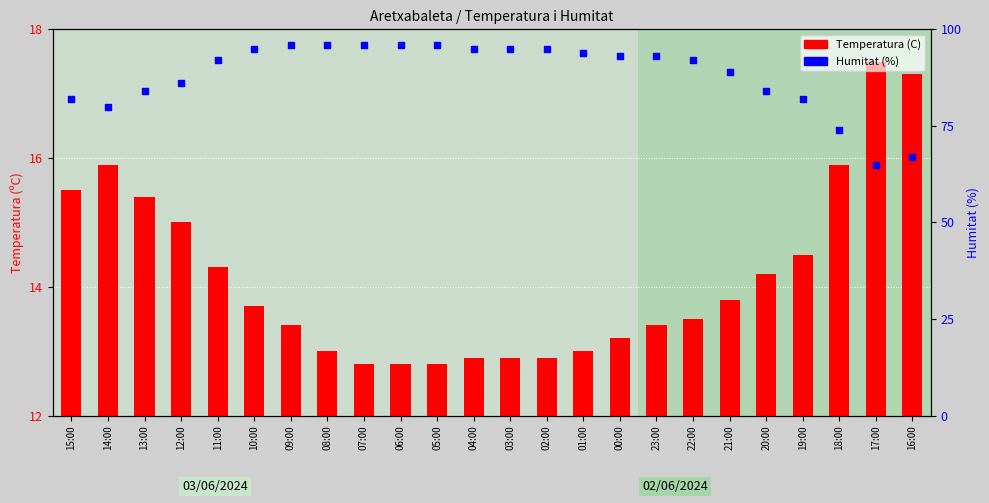

Which series reaches the maximum Y coordinate?

Humitat (%)